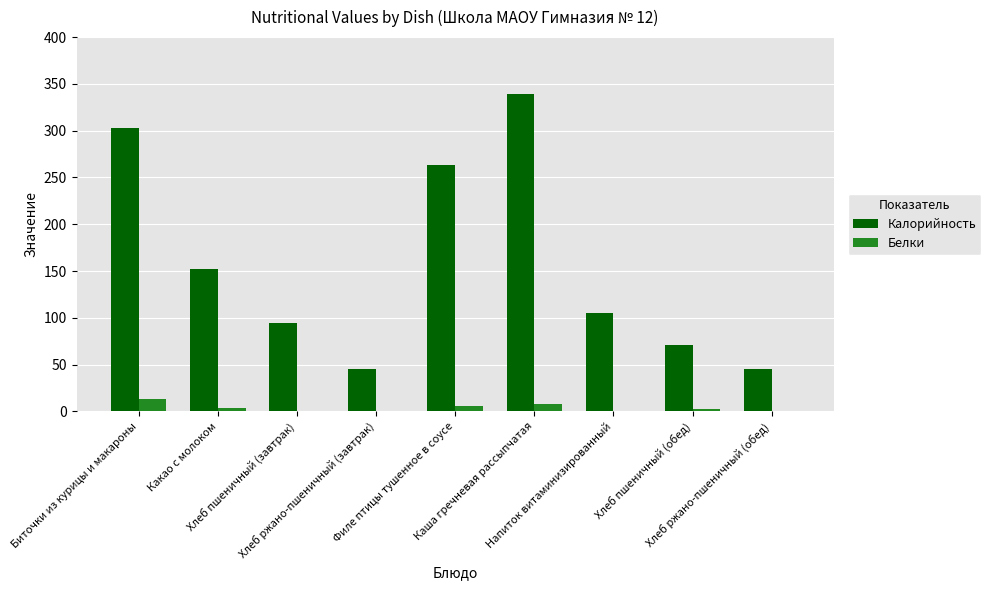

What is the greatest value displayed?

339.0